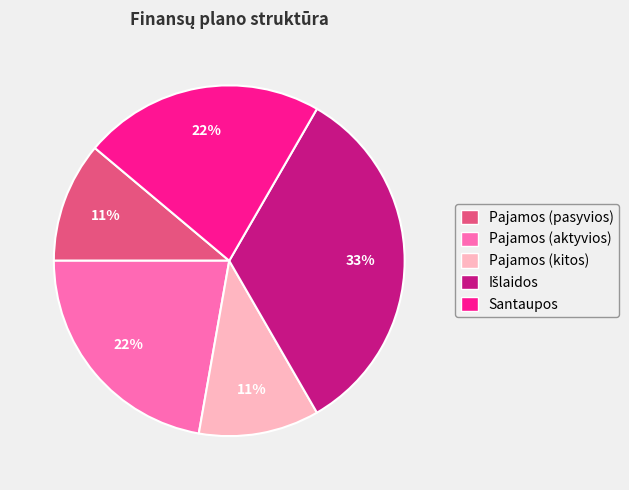

To the nearest percent, what is the average slice percentage?

20%